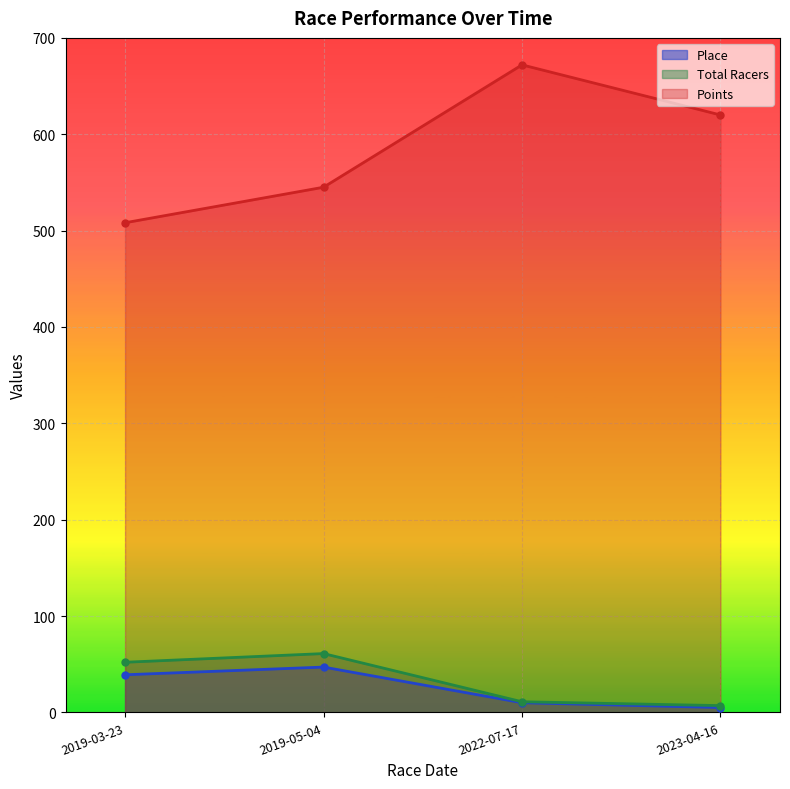

The value of Points at 2019-05-04 is 770.2. True or false?

False